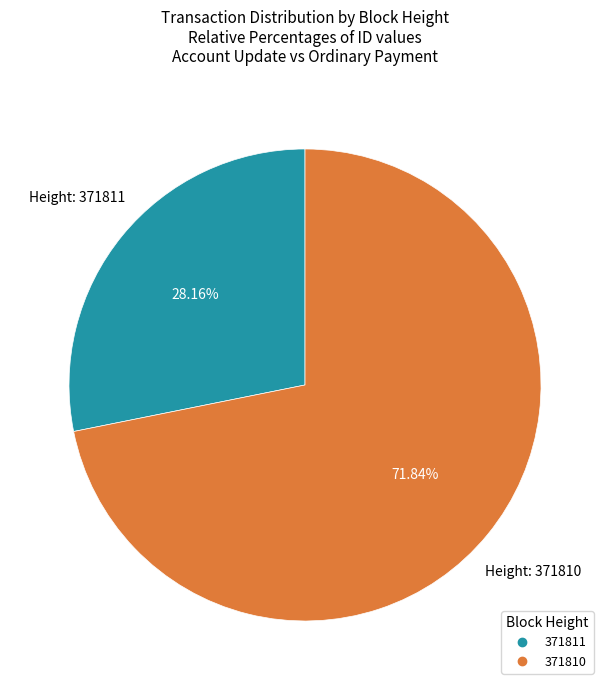

Which has a higher value, 371811 or 371810?

371810